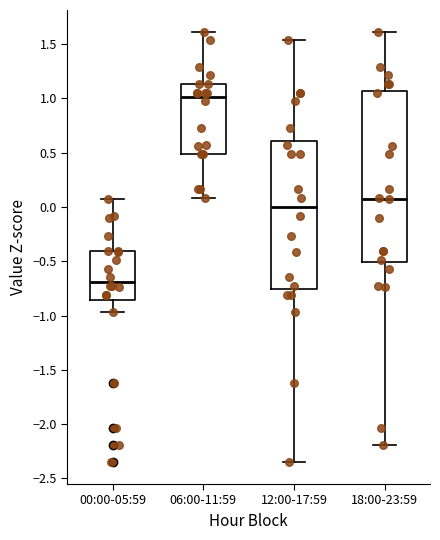

Reading left to right, transcribe this box plot: for each box, give where its median line is, the range the box spans, and where its two whiskers end, as read against the y-axis. The values are not printed on the chart, so give them approximately, as read against the axis.

00:00-05:59: median -0.70, box -0.85 to -0.40, whiskers -0.95 to 0.05
06:00-11:59: median 1.00, box 0.50 to 1.15, whiskers 0.10 to 1.60
12:00-17:59: median 0.00, box -0.75 to 0.60, whiskers -2.35 to 1.55
18:00-23:59: median 0.10, box -0.50 to 1.05, whiskers -2.20 to 1.60